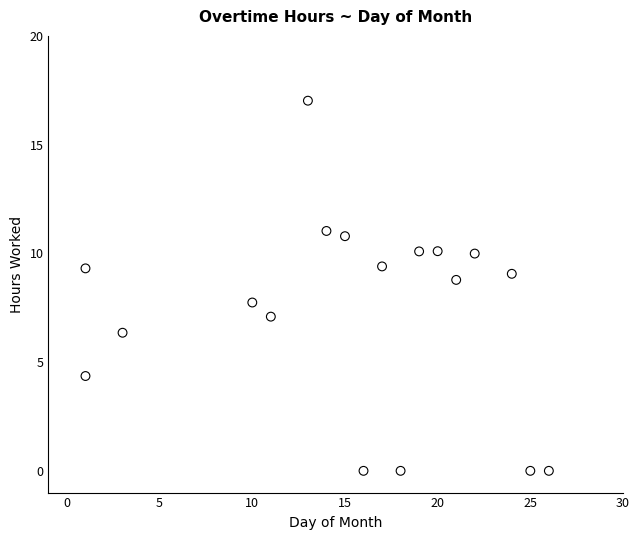

What Y value in the scatter plot is closest to 8?

7.7